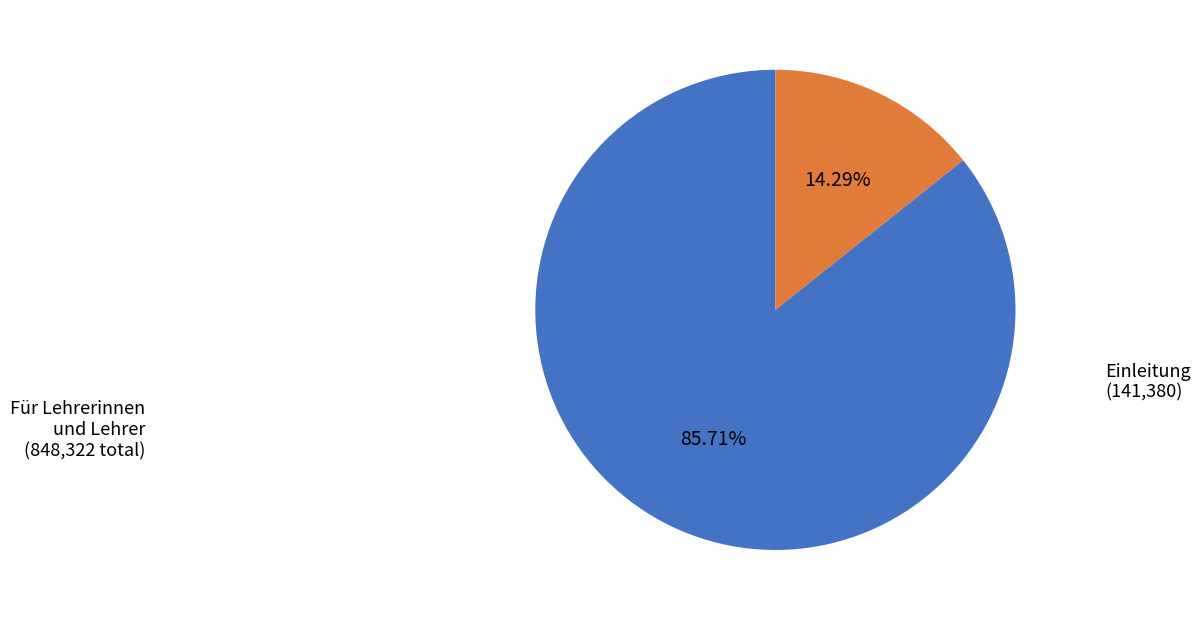

Does any single category account for the majority?

Yes